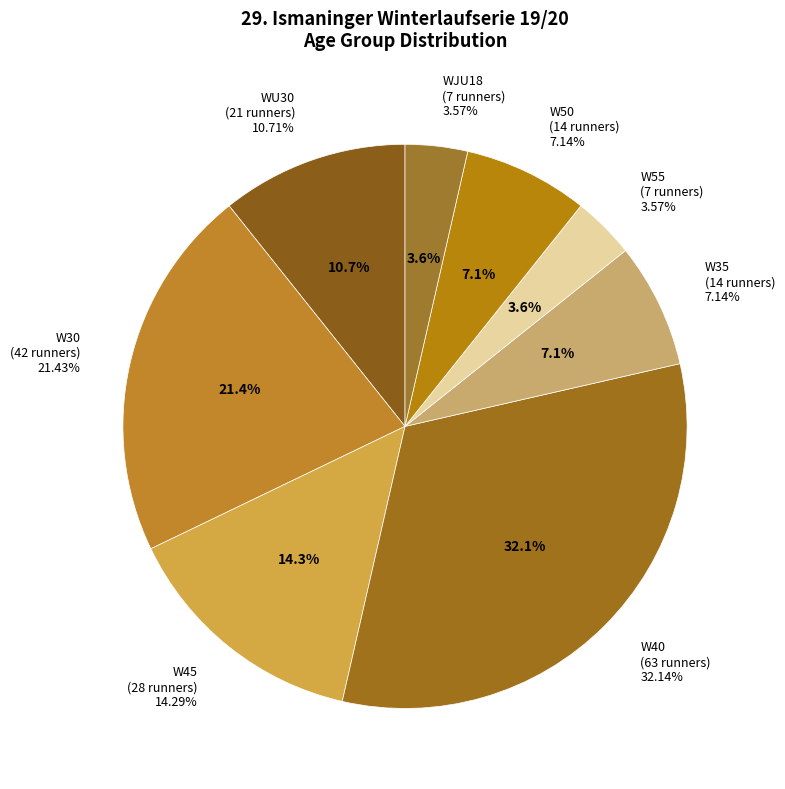

To the nearest percent, what is the difference between the largest and smallest slice percentages?

29%